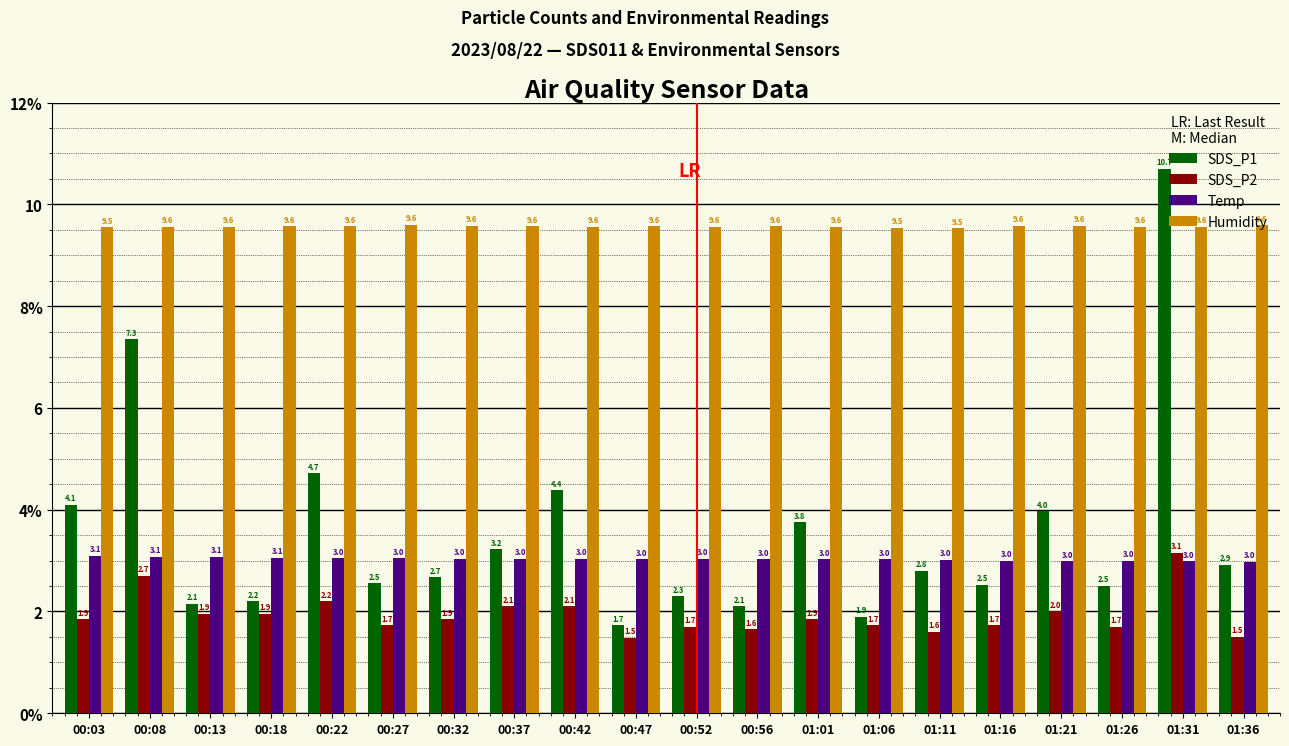

What is the total value across all series at 01:36?

17.0